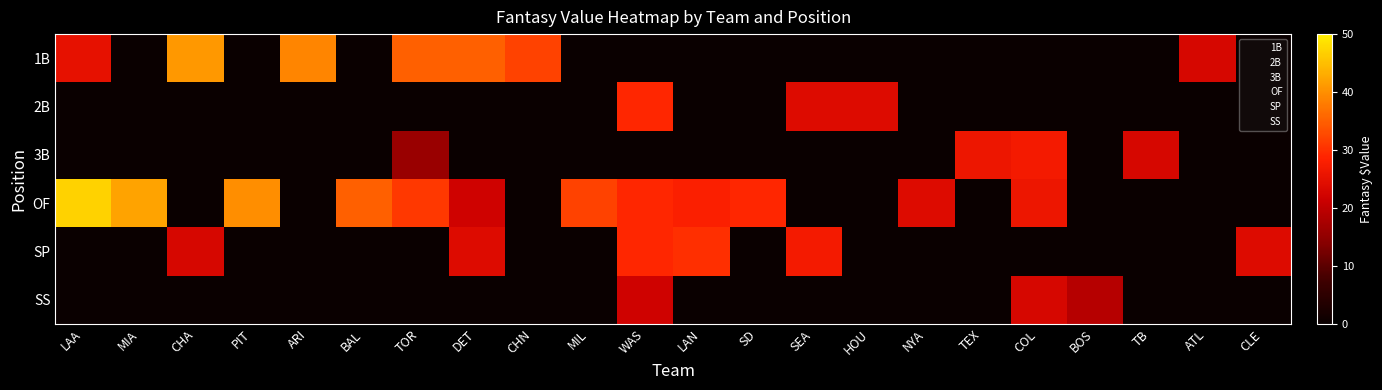

What is the spread (max minus min) of values at TB?

23.0